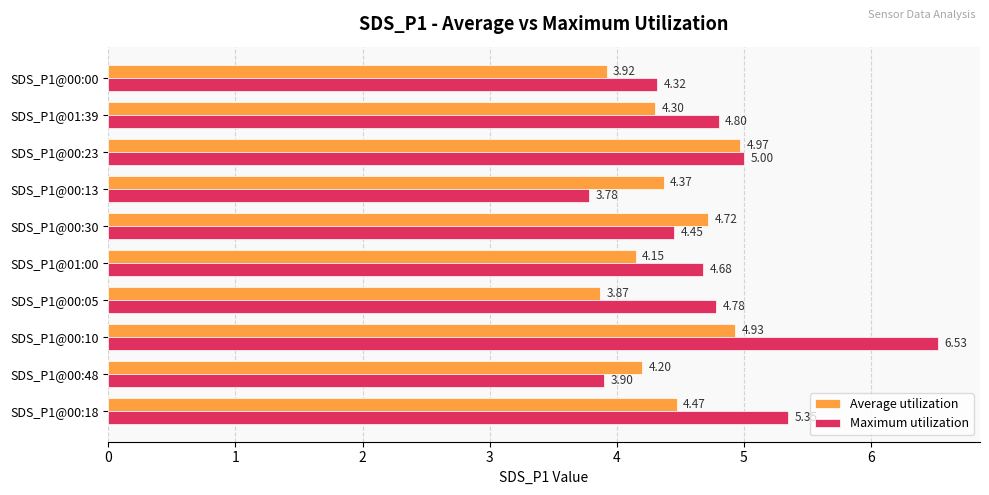

What is the spread (max minus min) of values at SDS_P1@00:13?

0.6